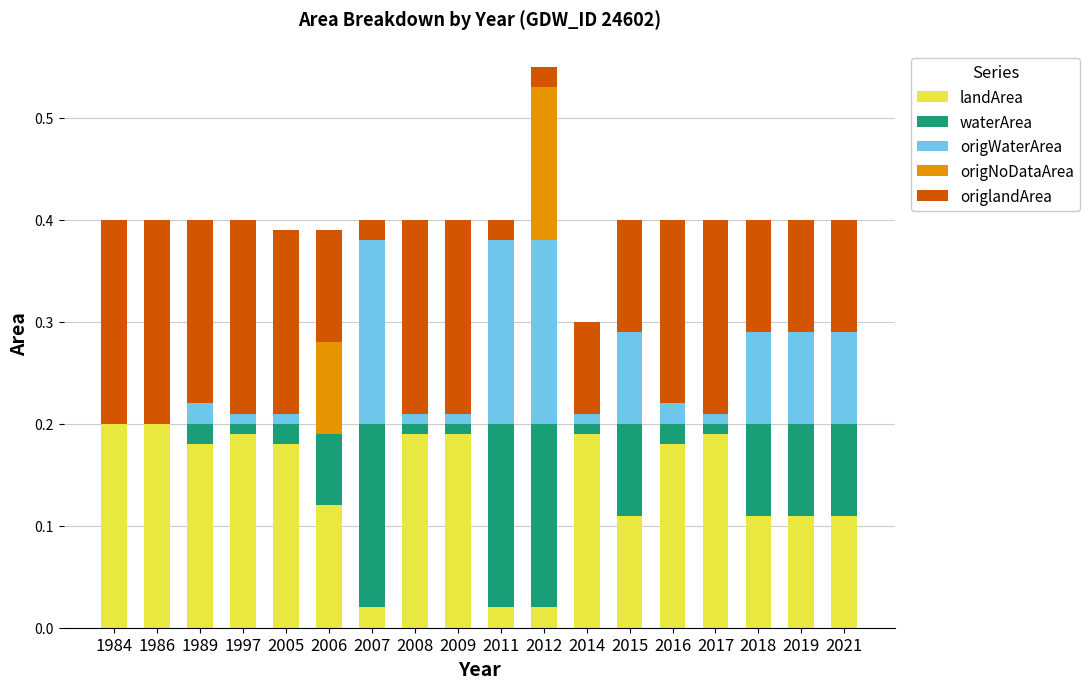

Count the number of categories in the chart.

18